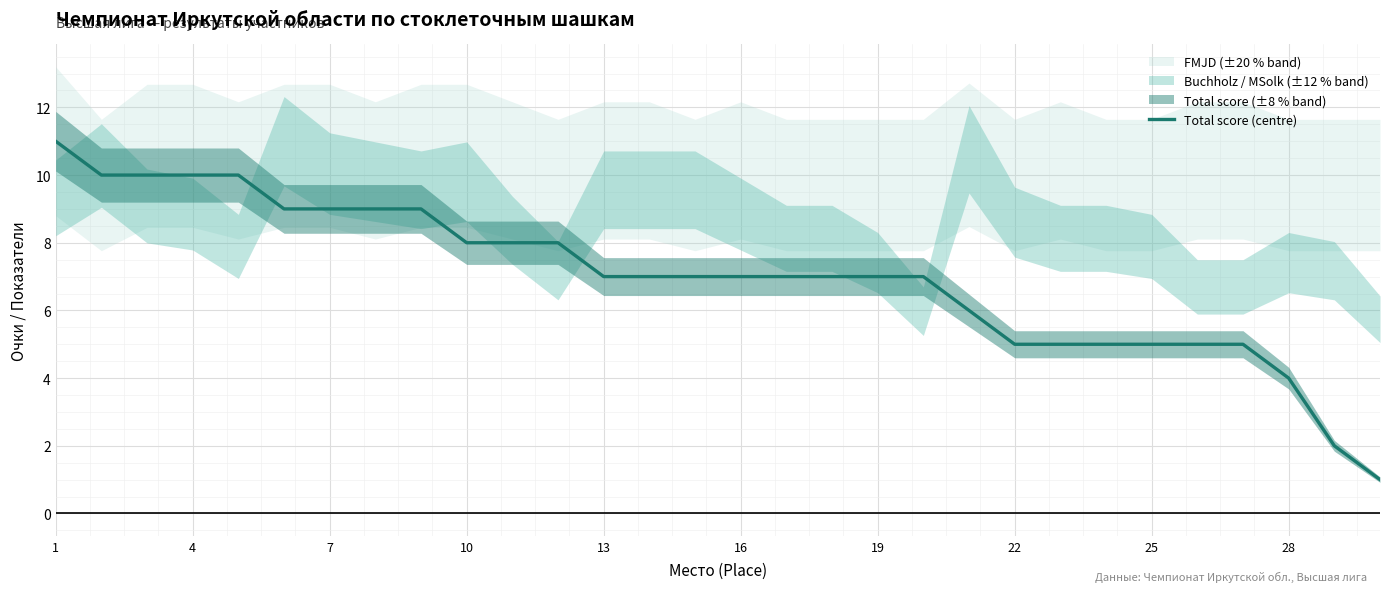

The value of Total score (centre) at 28 is 4. True or false?

True